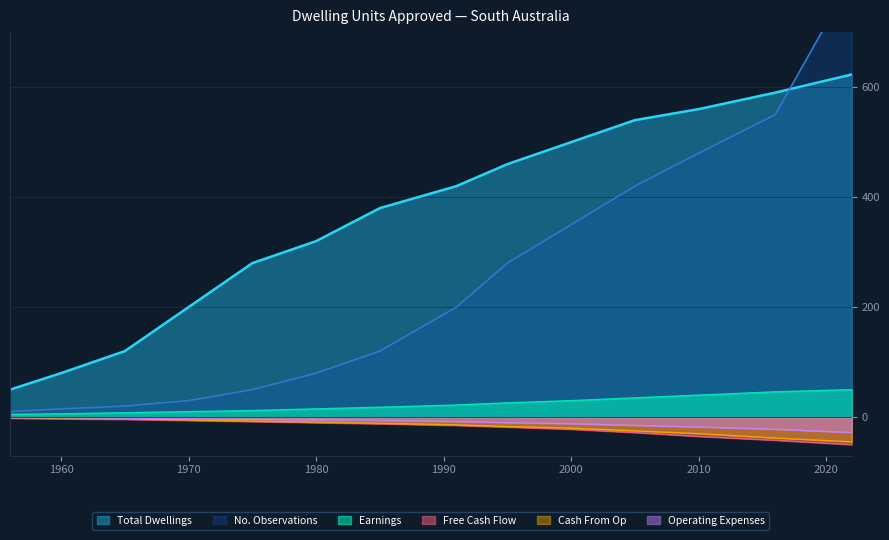

True or false: Total Dwellings and Free Cash Flow cross at least once.

False